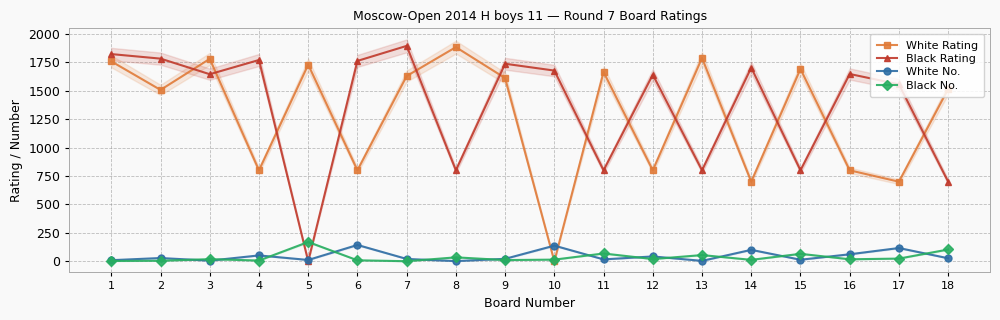

Which has a higher value, 3 or 11?

3